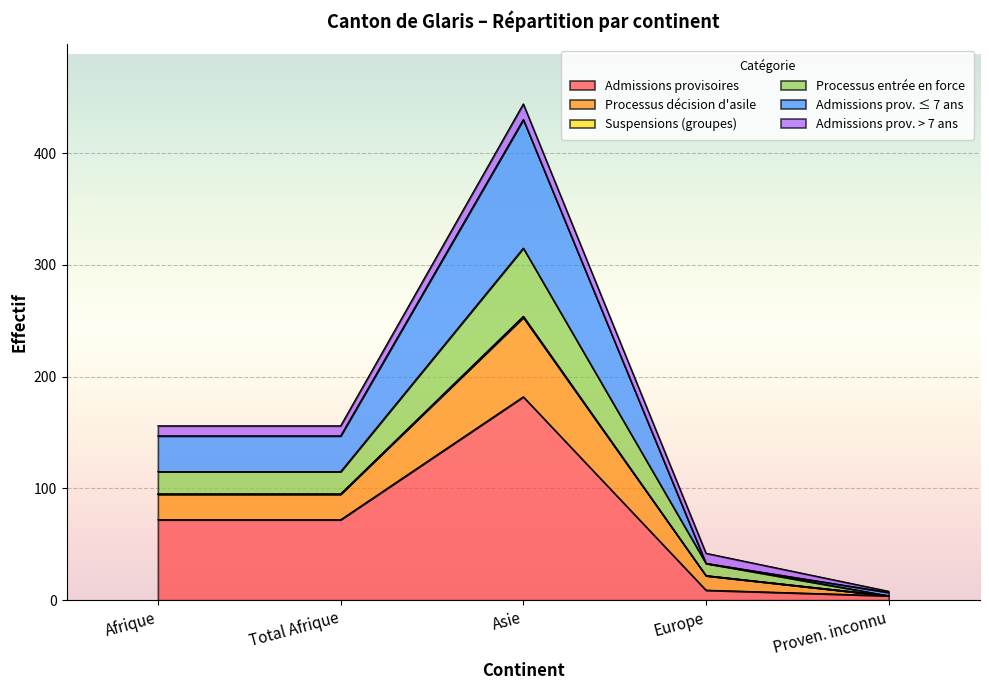

True or false: Processus entrée en force and Processus décision d'asile cross at least once.

False